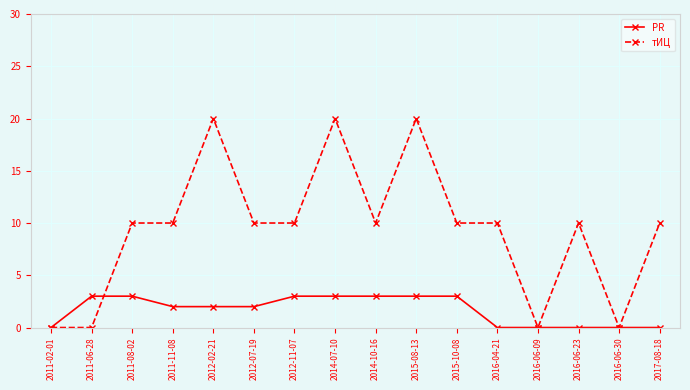

Which series has the largest range (max minus min)?

тИЦ